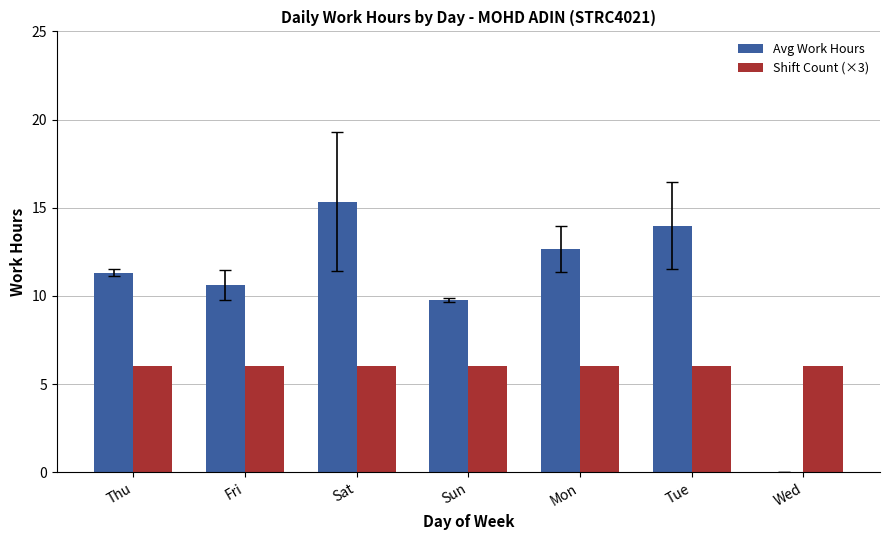

Reading right to left, list all the values displayed in this chart.

Avg Work Hours: Wed=0.0	Tue=14.0	Mon=12.7	Sun=9.8	Sat=15.3	Fri=10.6	Thu=11.3
Shift Count (×3): Wed=6.0	Tue=6.0	Mon=6.0	Sun=6.0	Sat=6.0	Fri=6.0	Thu=6.0